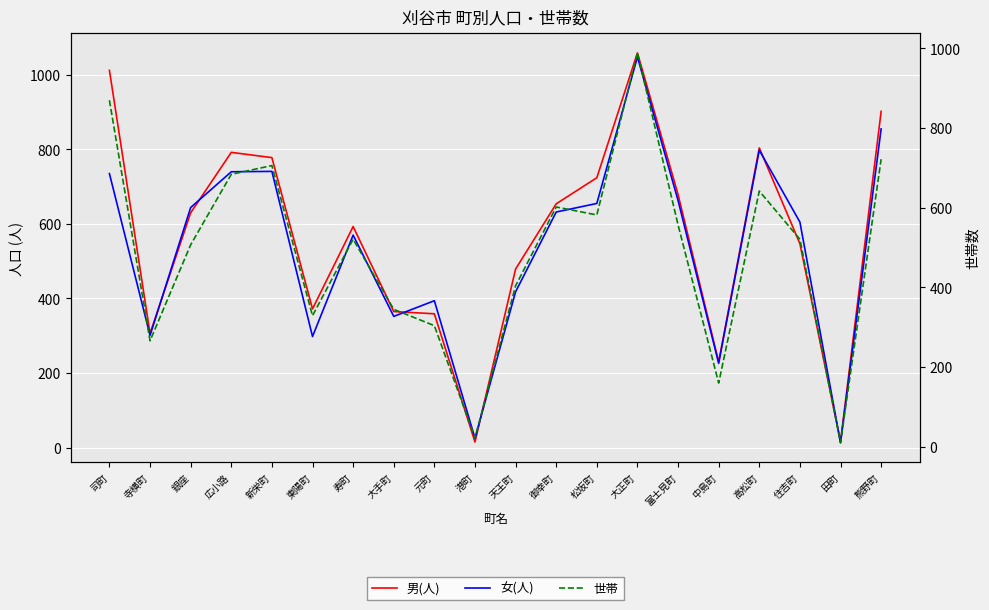

Reading left to right, extract all data points from this chart.

男(人): 1012	306	630	792	778	372	593	365	359	15	479	654	724	1059	679	230	804	547	16	902
女(人): 735	301	644	740	741	298	570	352	394	25	418	632	655	1048	663	226	798	605	13	855
世帯: 870	266	507	684	706	329	521	345	304	22	404	602	582	989	557	160	642	521	10	722